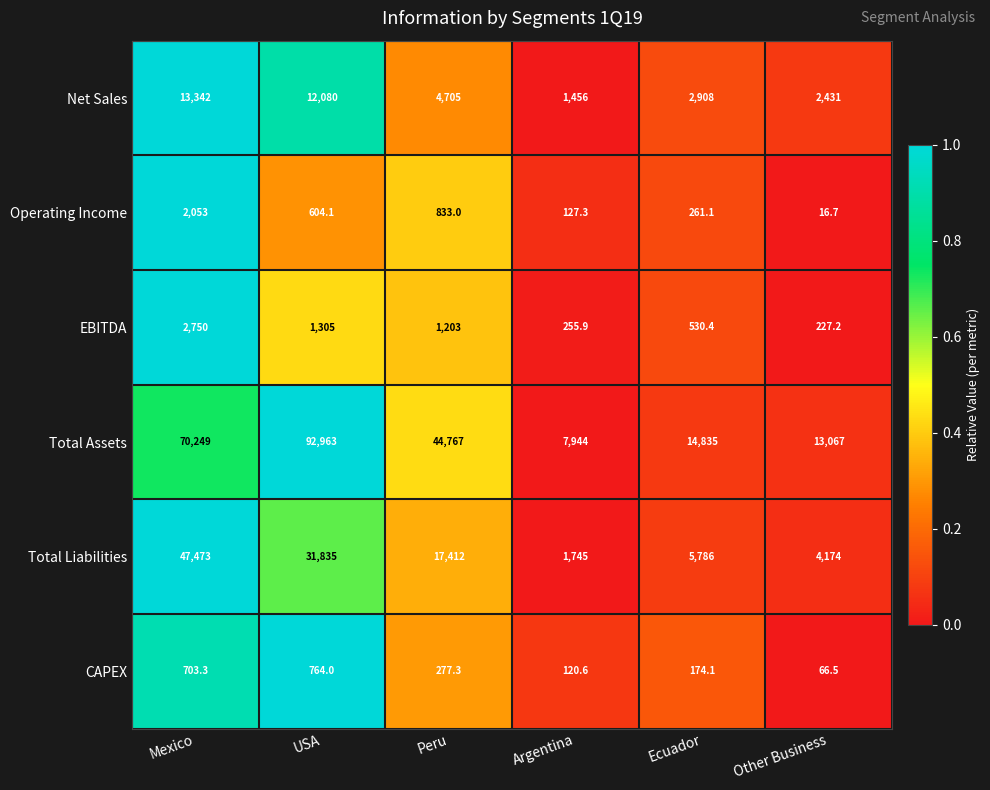

What is the minimum value shown in the chart?

16.7